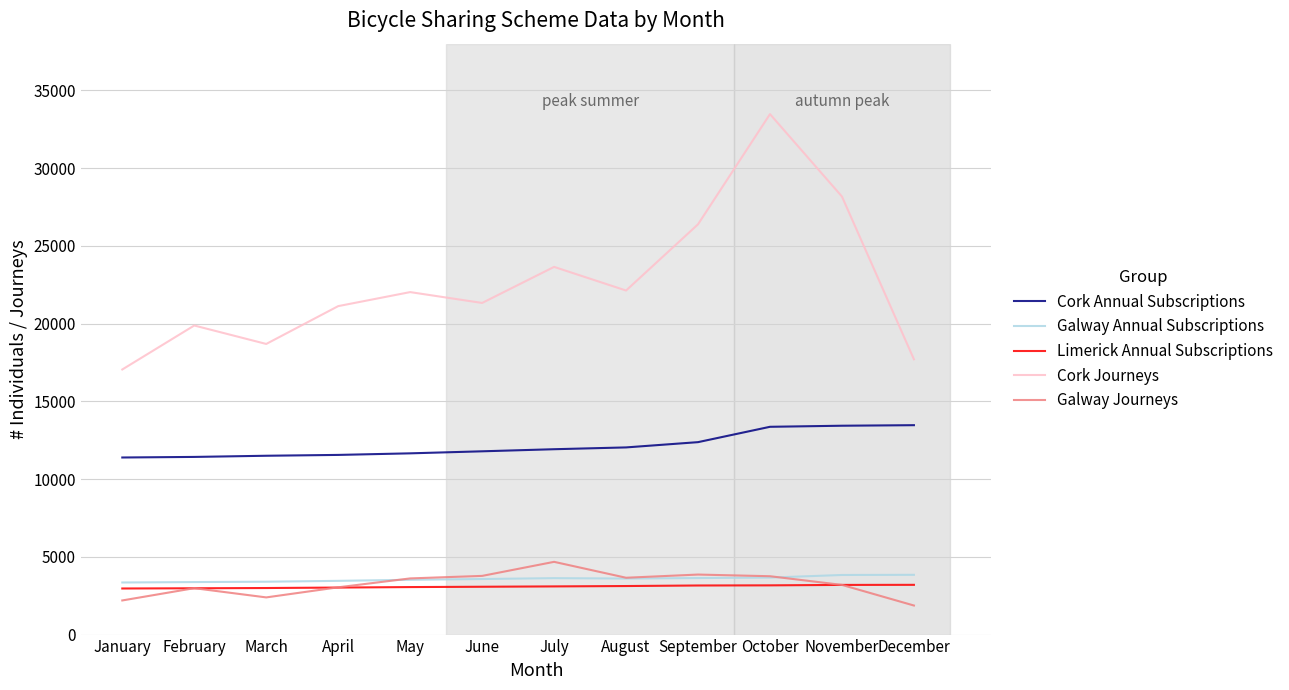

Read the Limerick Annual Subscriptions value at June.

3076